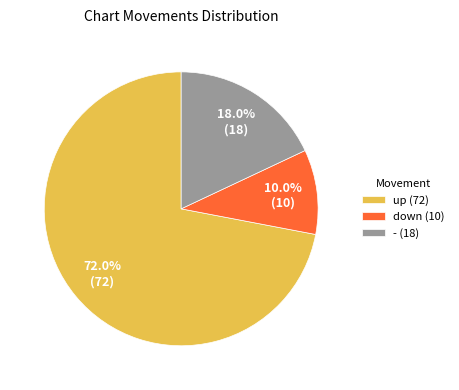

What percentage do - and down together represent?

28.0%